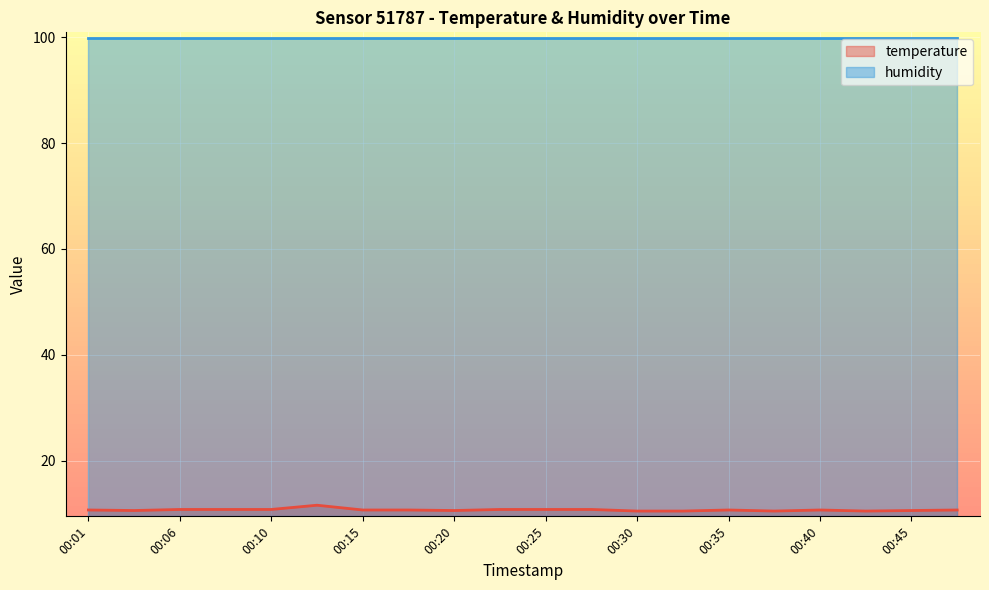

What is the sum of all values?

214.4